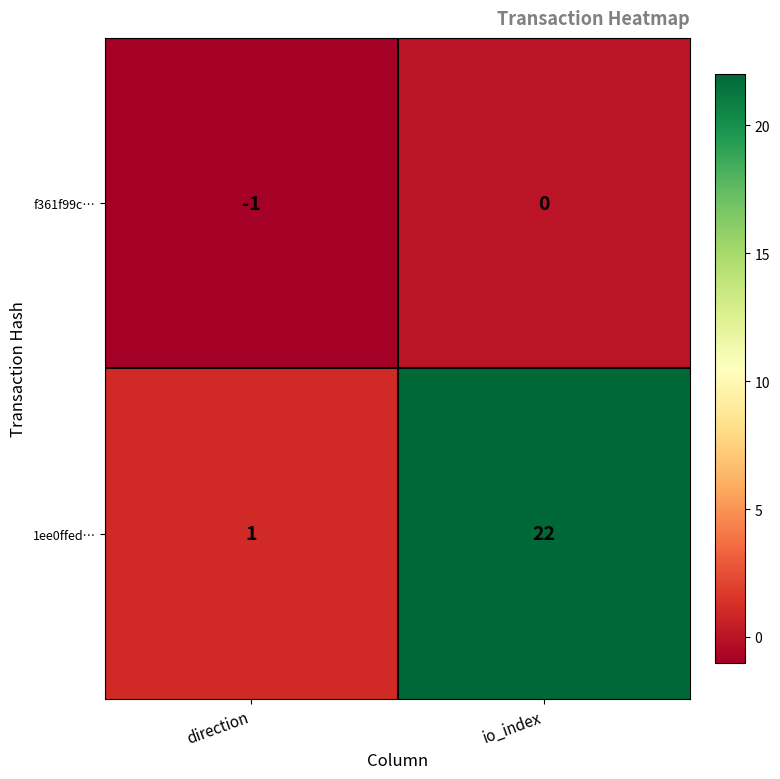

What is the greatest value displayed?

22